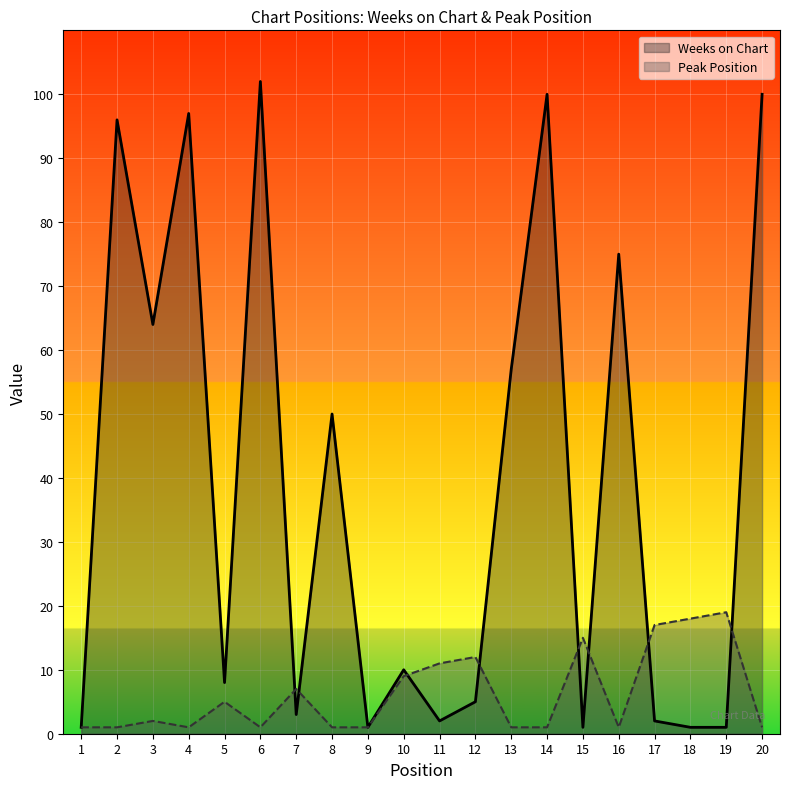

Where do Weeks on Chart and Peak Position first cross each other?

6 and 7